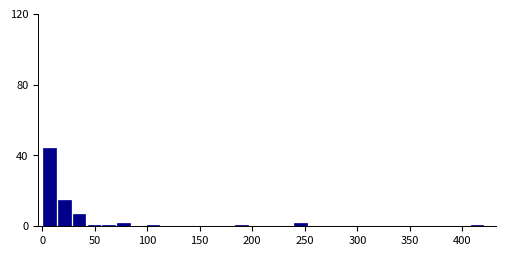

Around what value on the x-axis is the tallest bar? Give the approximate position of its centre, as read against the axis.

5